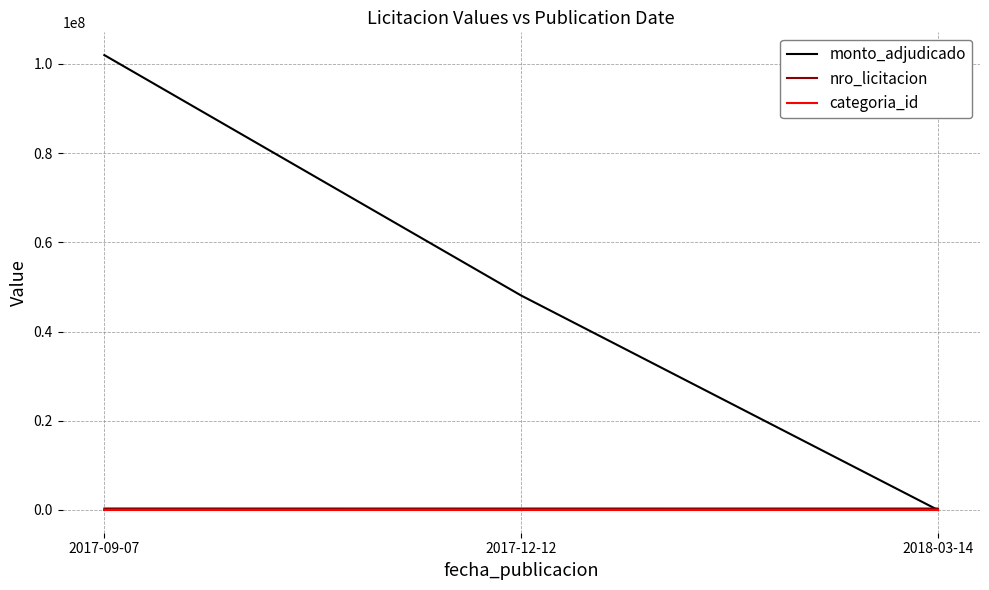

Does the chart display data point markers on the line(s)?

No